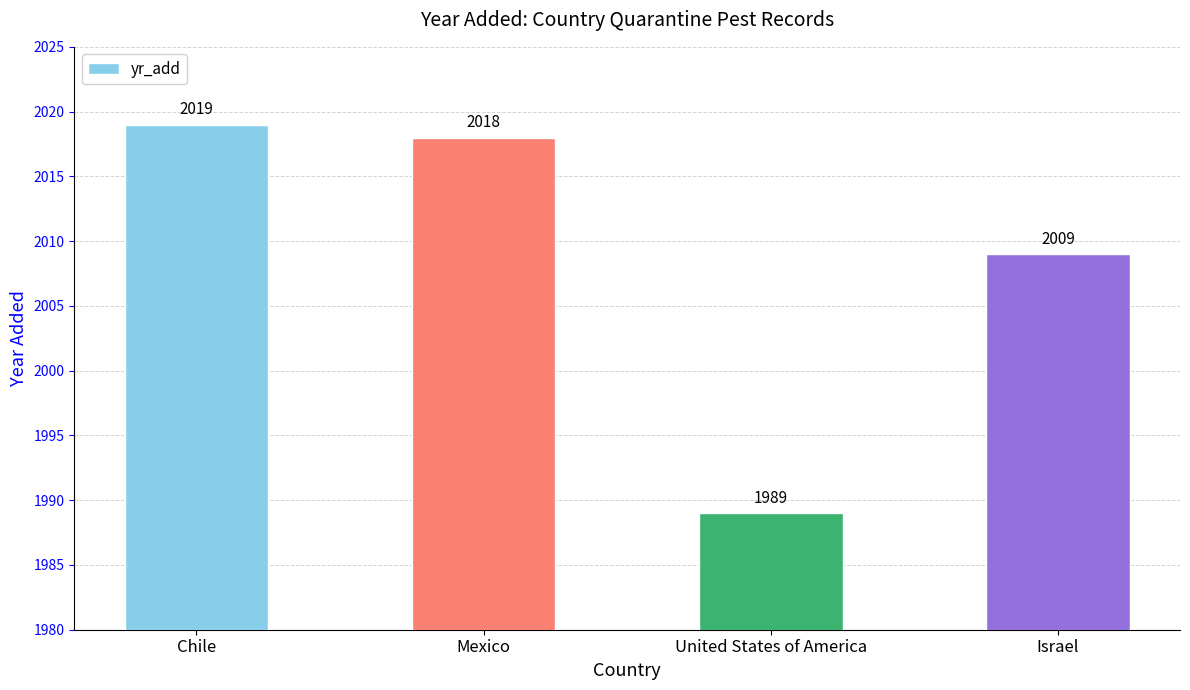

At which category does the chart reach its minimum across all series?

United States of America